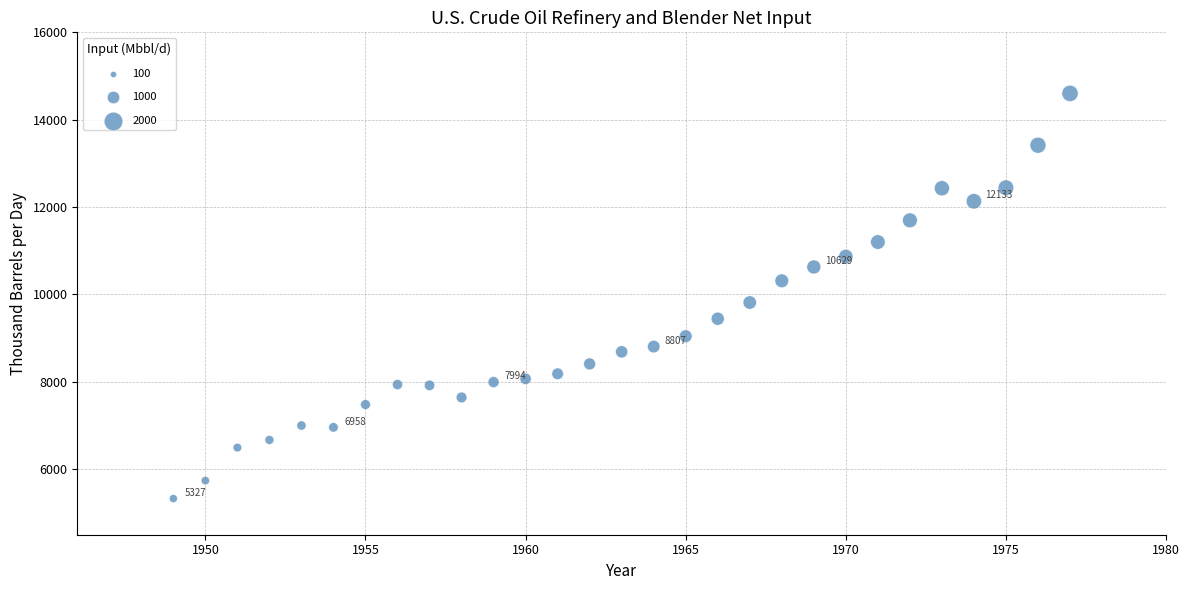

What is the range of Y values (max minus min)?

9275.8